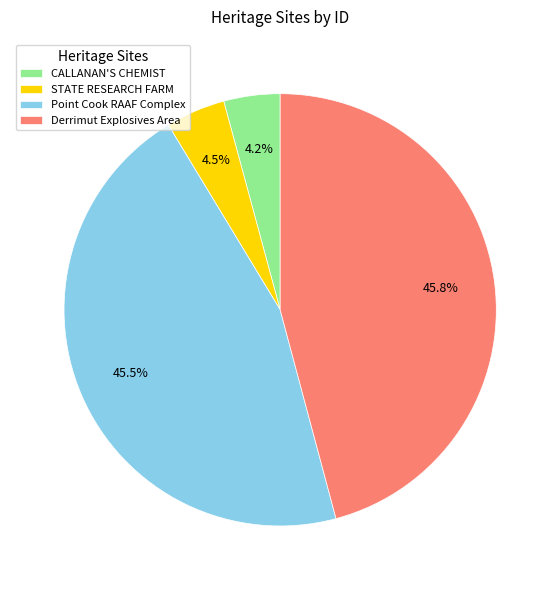

What percentage do STATE RESEARCH FARM and CALLANAN'S CHEMIST together represent?

8.7%